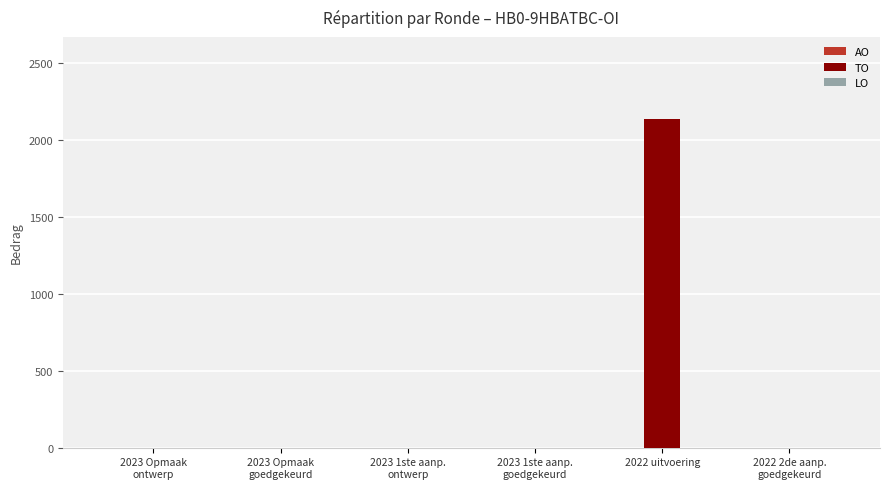

The value at 2022 uitvoering is 2134. True or false?

True